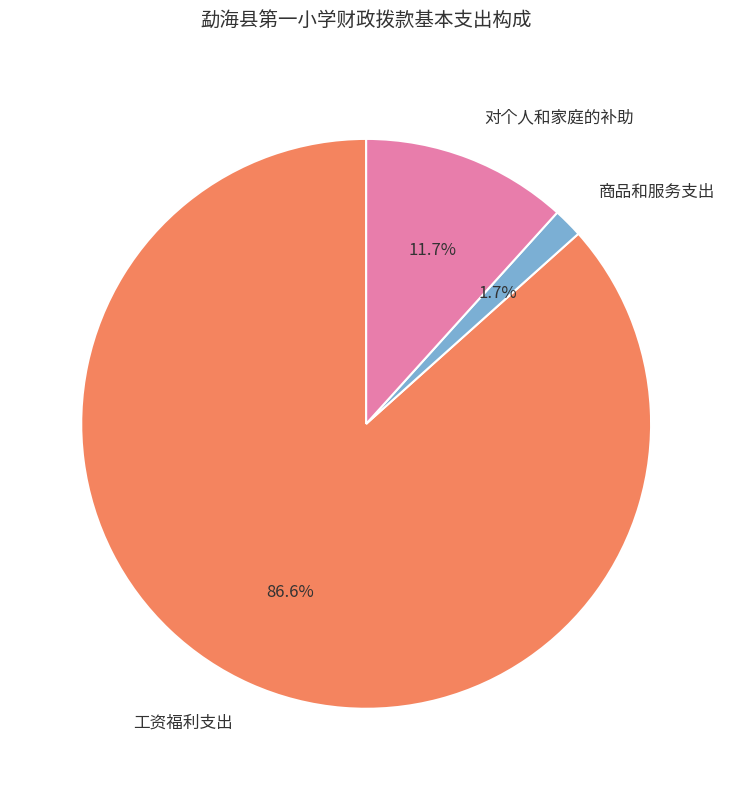

Is the sum of 对个人和家庭的补助 and 商品和服务支出 greater than half?

No